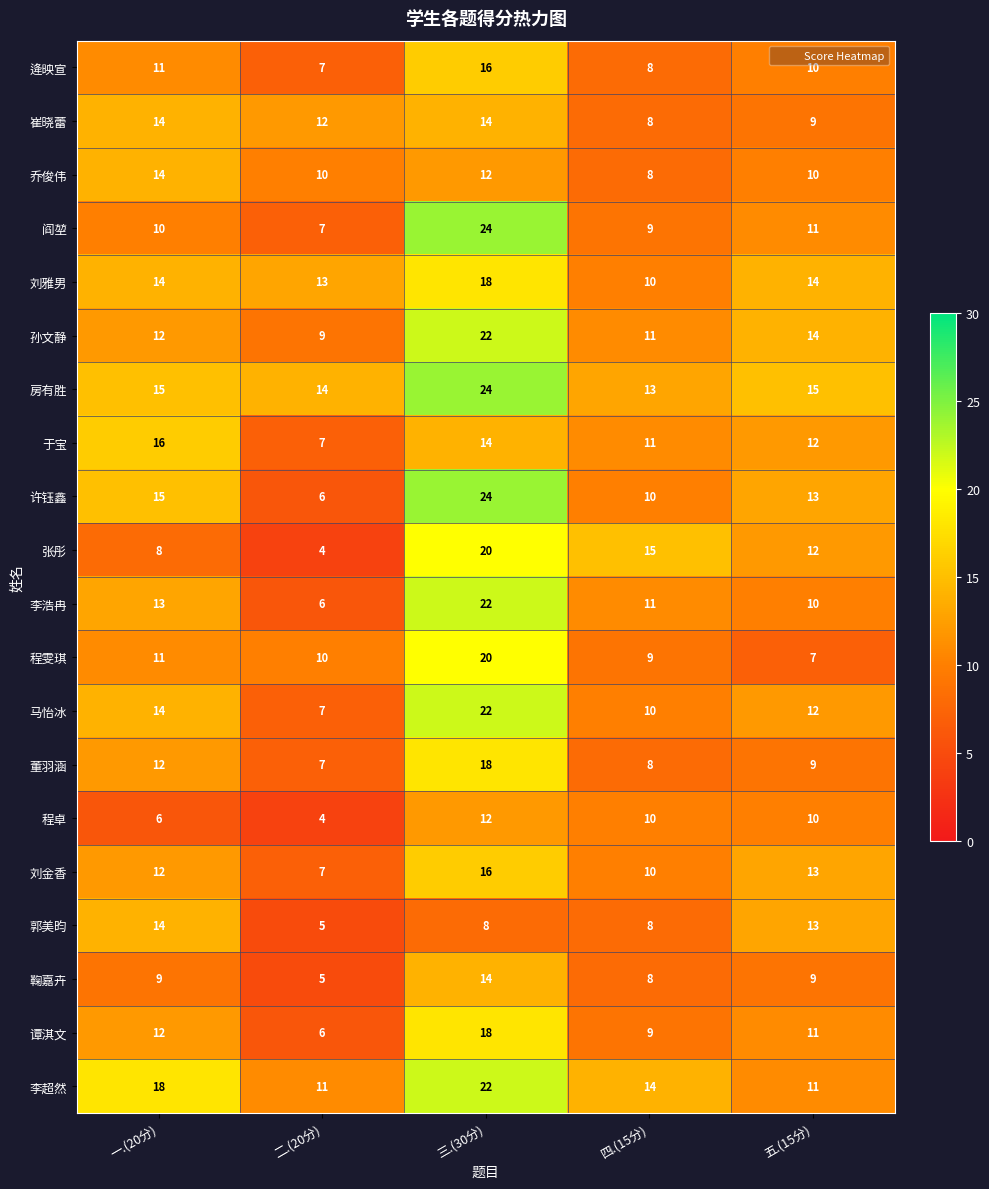

Which category has the highest value across all series?

三.(30分)